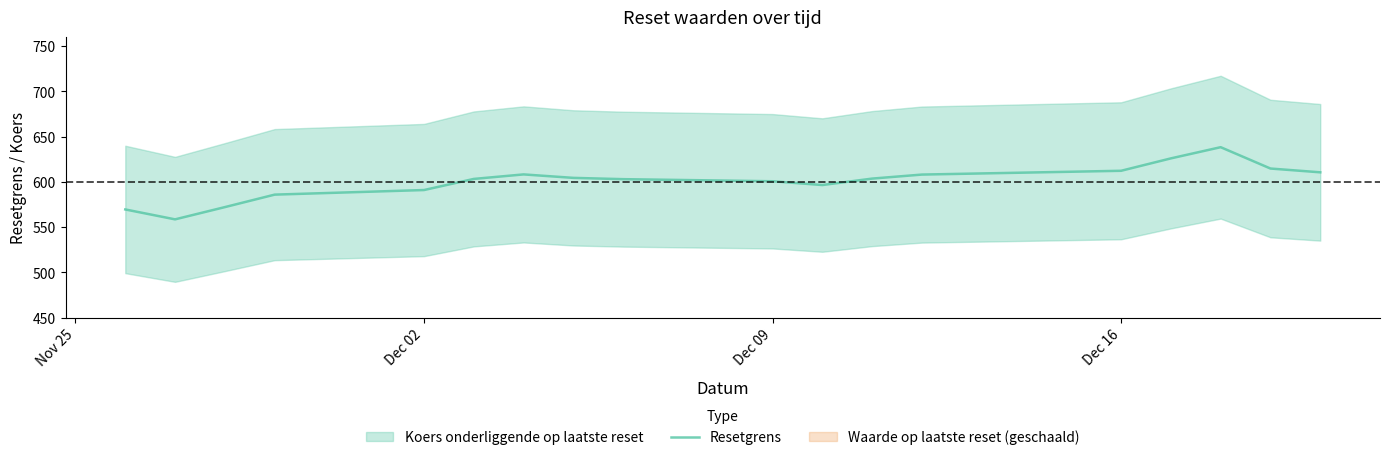

What is the sum of all values?

10808.0